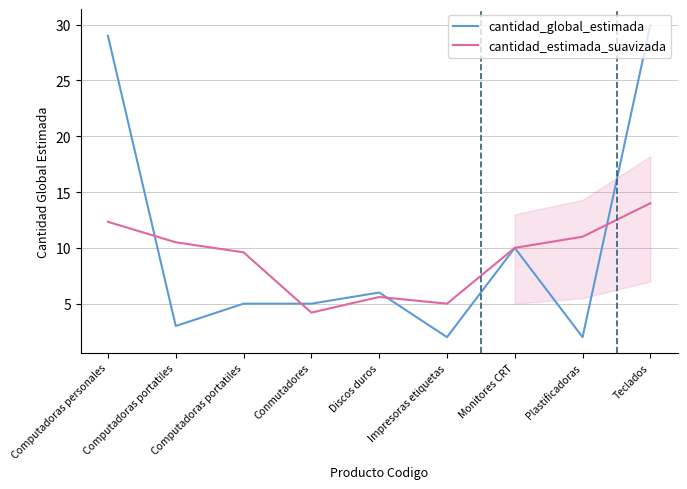

Reading right to left, list all the values displayed in this chart.

cantidad_global_estimada: Teclados=30.0	Plastificadoras=2.0	Monitores CRT=10.0	Impresoras etiquetas=2.0	Discos duros=6.0	Conmutadores=5.0	Computadoras portatiles=5.0	Computadoras portatiles=3.0	Computadoras personales=29.0
cantidad_estimada_suavizada: Teclados=14.0	Plastificadoras=11.0	Monitores CRT=10.0	Impresoras etiquetas=5.0	Discos duros=5.6	Conmutadores=4.2	Computadoras portatiles=9.6	Computadoras portatiles=10.5	Computadoras personales=12.3